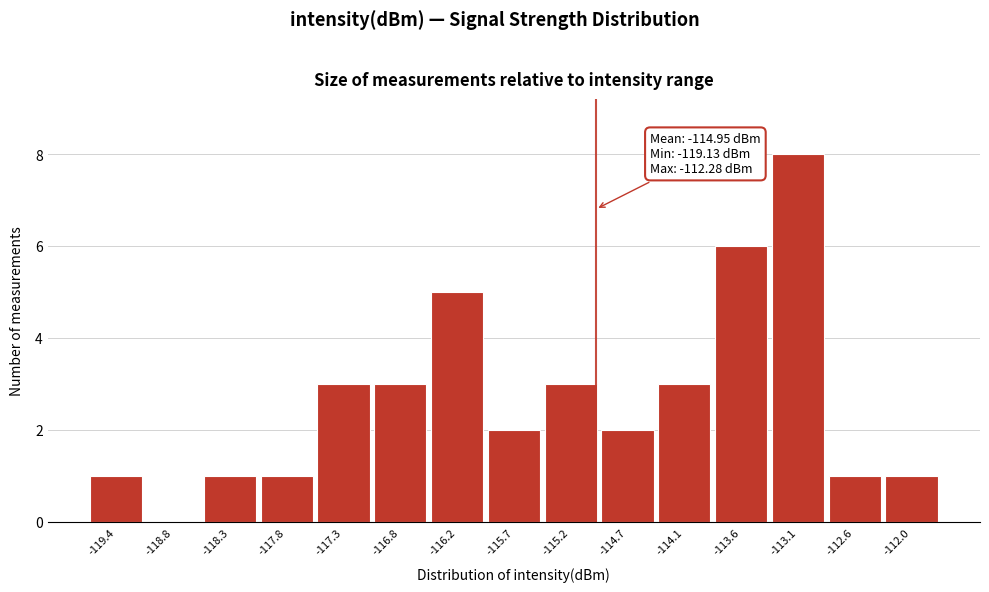

Which range on the x-axis has the tallest bar?

-113.4 to -112.8